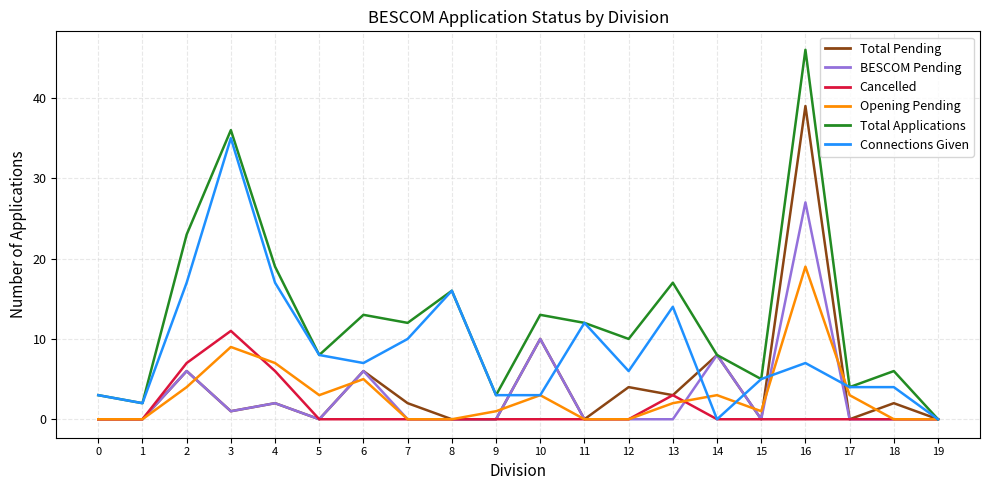

At which category is the sum across all series the highest?

16